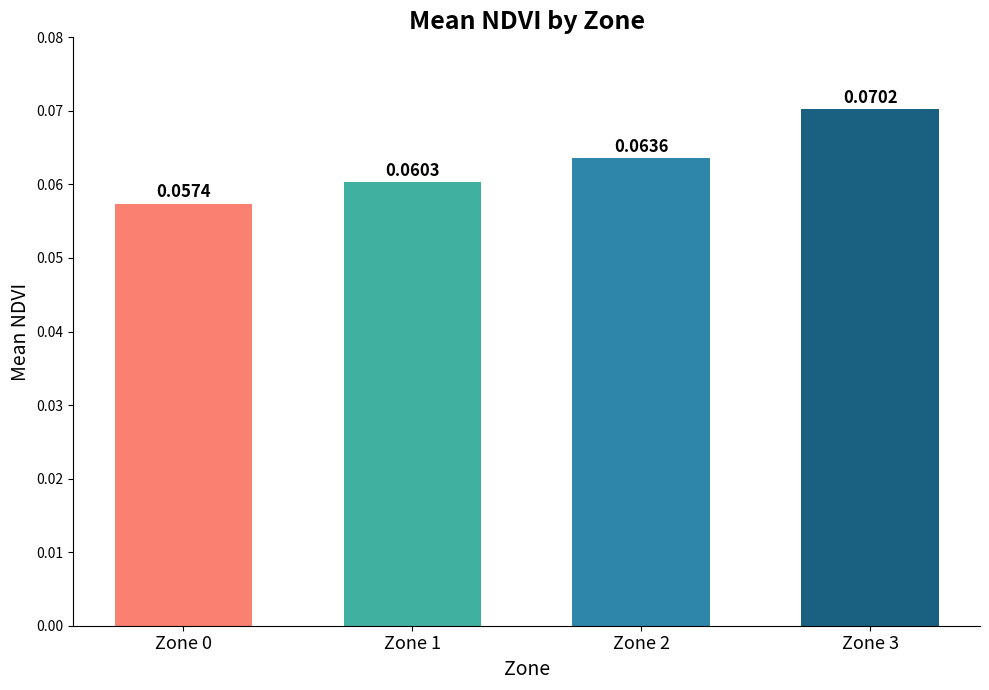

Is it true that the value at Zone 3 is 0.0?

False